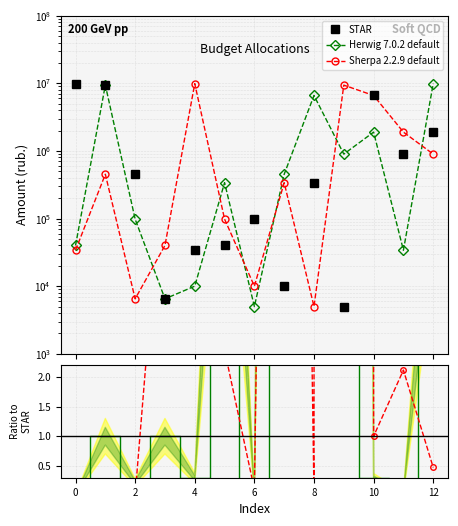

What is the sum of all STAR values?

29692067.6